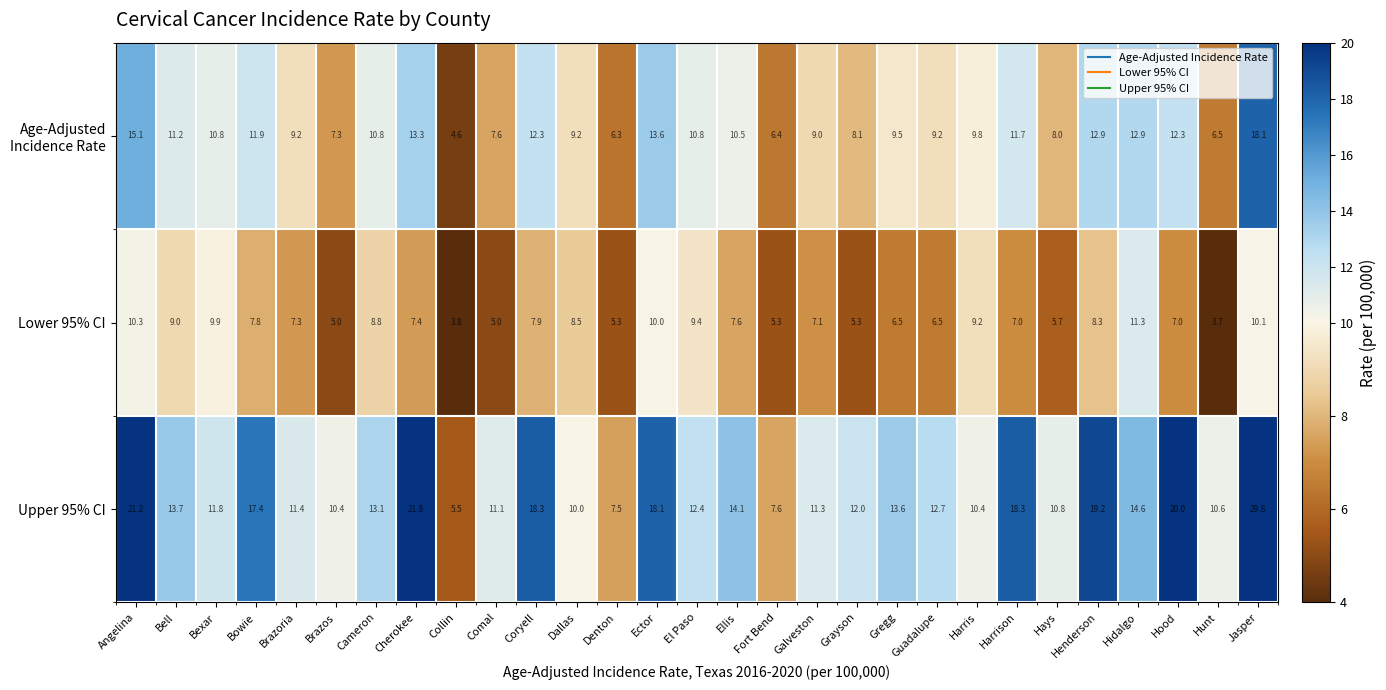

What is the difference between the highest and lowest values at Ellis?

6.5